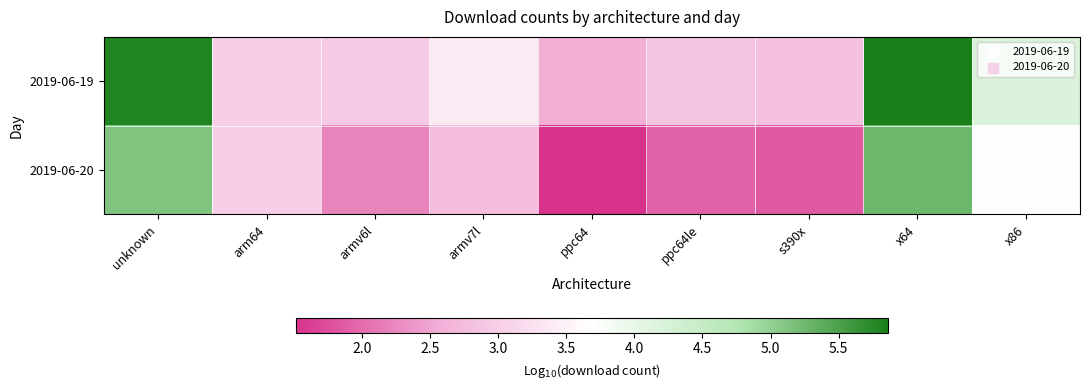

Which series has the largest range (max minus min)?

2019-06-20